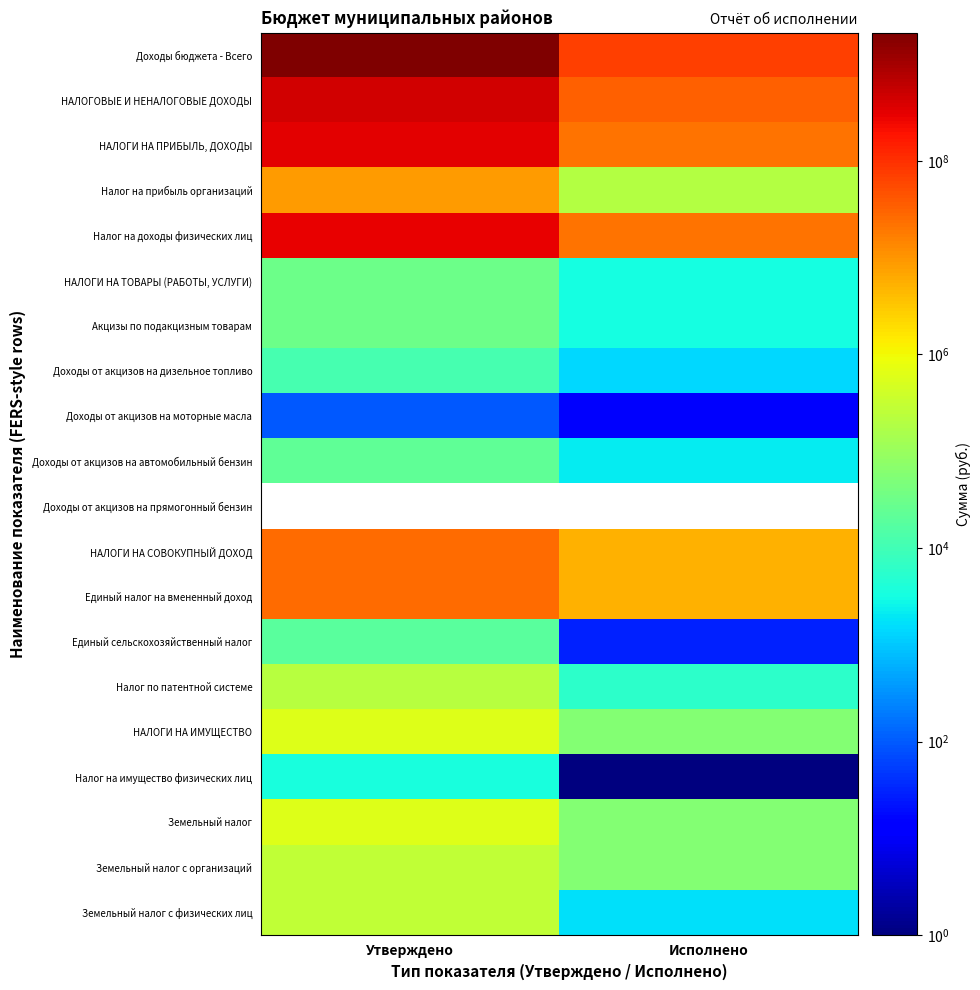

How many distinct data groups are displayed?

20